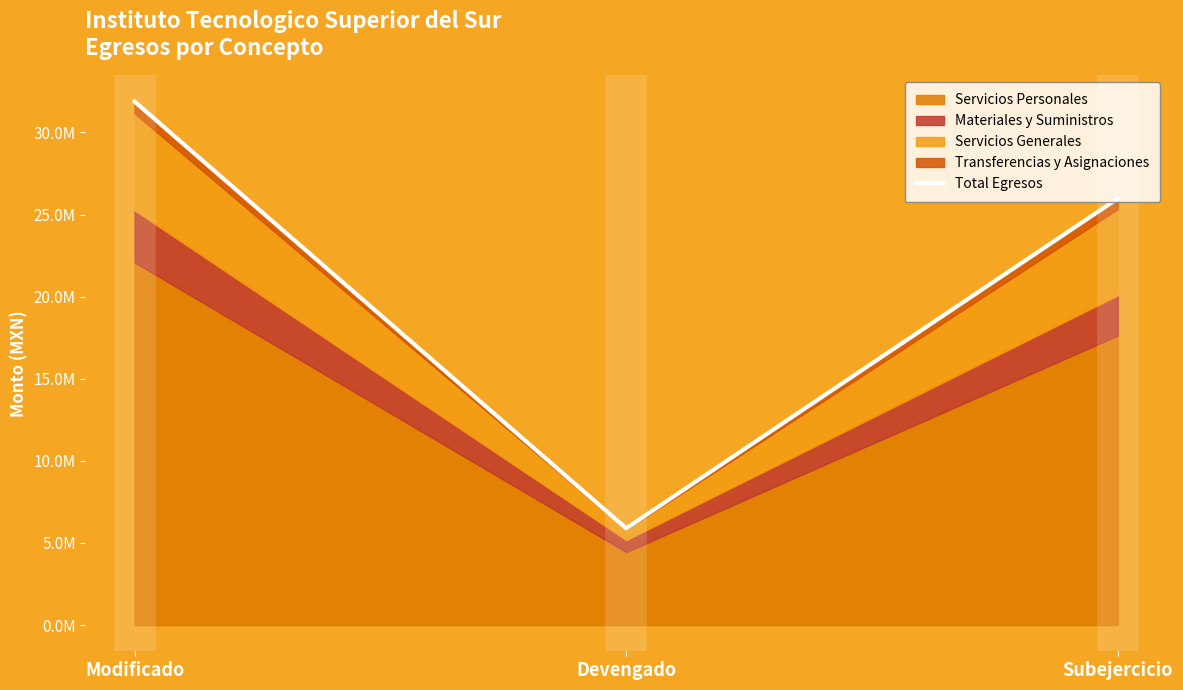

How many data points are less than 25982837?

1